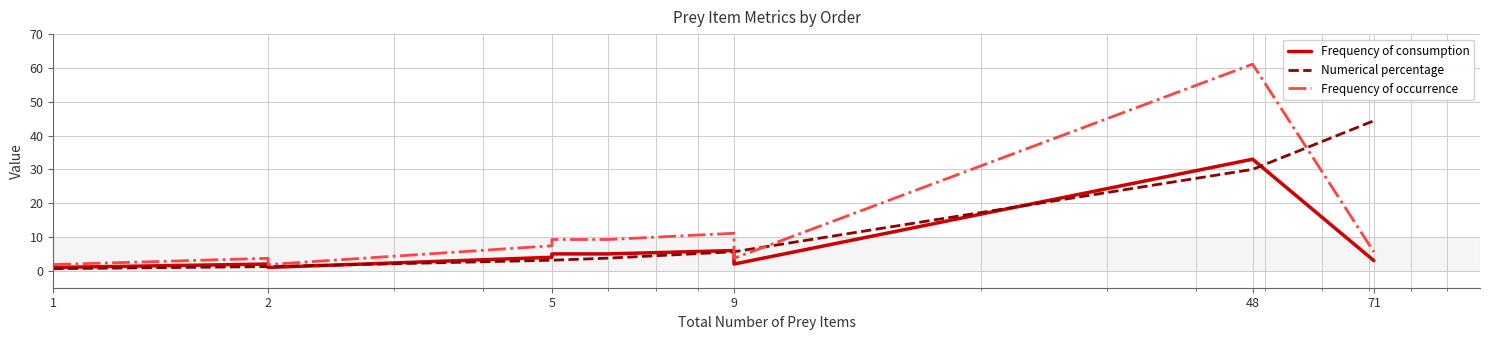

Reading left to right, list all the values displayed in this chart.

Frequency of consumption: 1.0	2.0	2.0	1.0	4.0	5.0	5.0	6.0	2.0	33.0	3.0
Numerical percentage: 0.6	1.2	1.2	1.2	3.1	3.1	3.8	5.6	5.6	30.0	44.4
Frequency of occurrence: 1.9	3.7	3.7	1.9	7.4	9.3	9.3	11.1	3.7	61.1	5.6